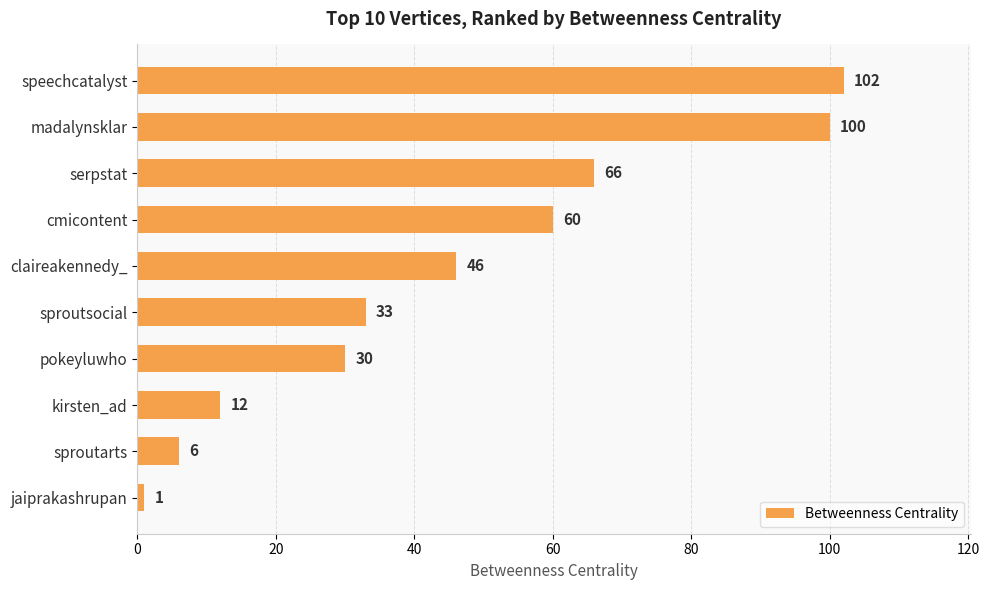

What is the value of the 8th bar from the top?

12